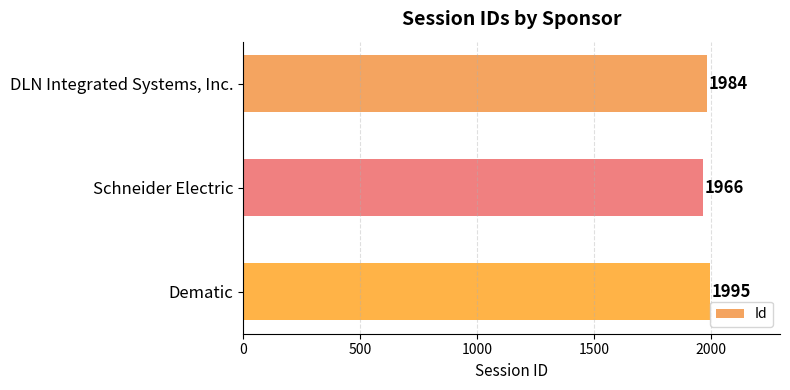

What is the average value?

1982